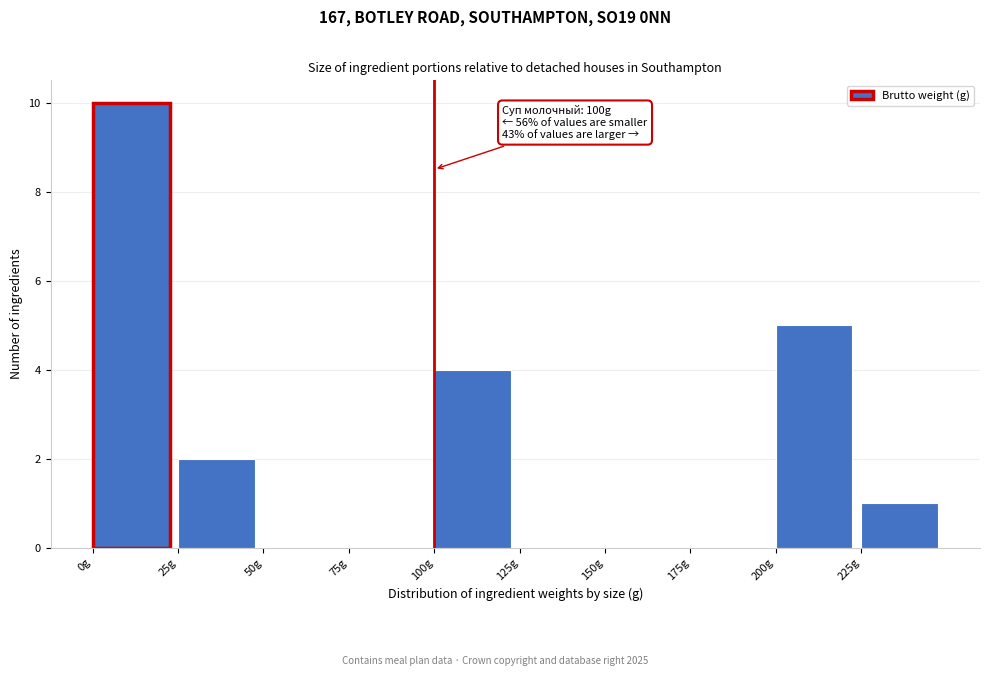

Over which range of the x-axis is the bar tallest?

0 to 25